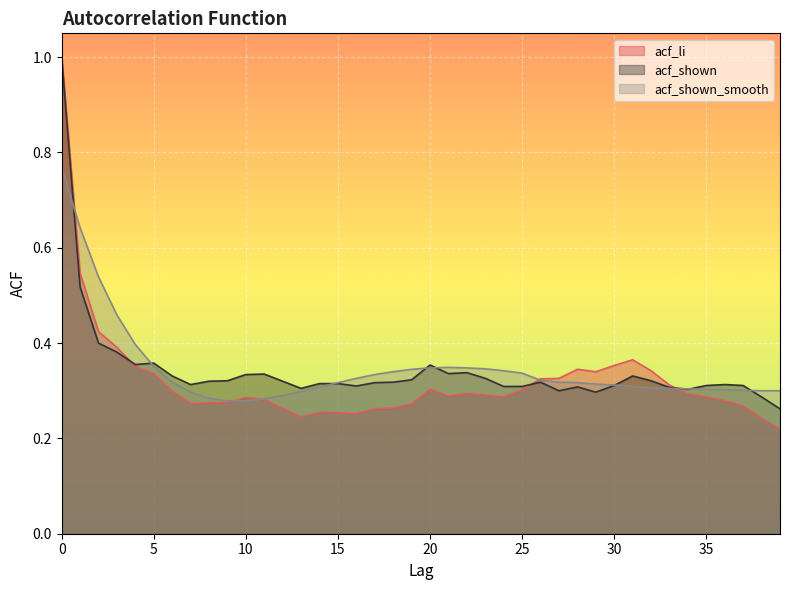

What is the average value of the acf_li series?

0.3